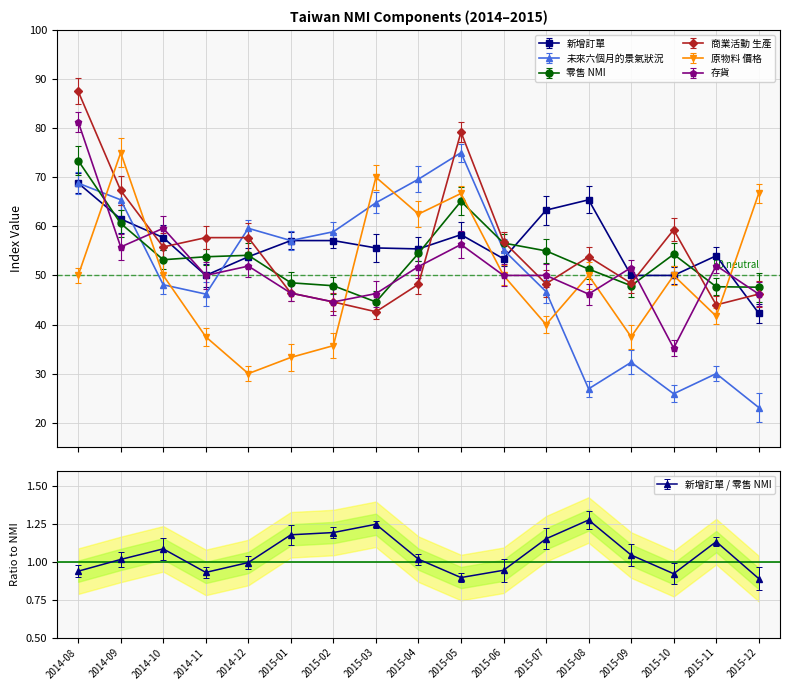

What is the lowest value of the 原物料 價格 series?

30.0